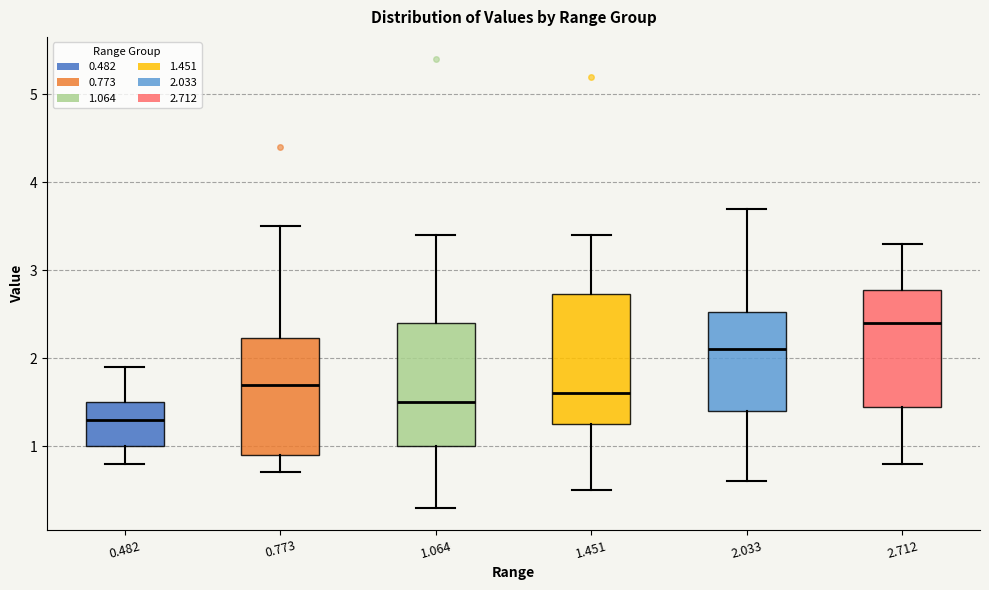

Which box has the lowest median line?

0.482